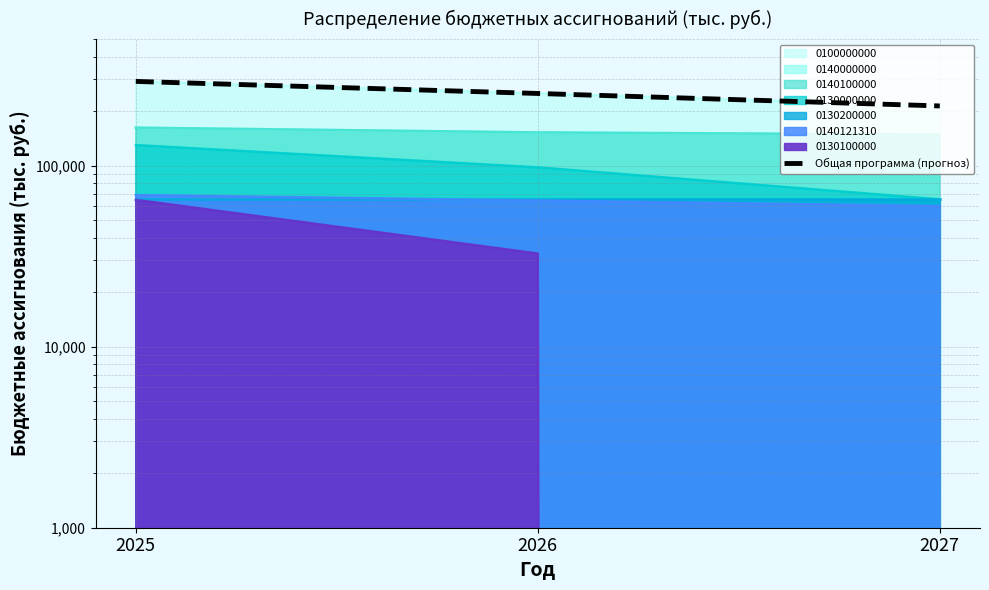

Approximately how many times larger is the value at 2026 compared to 2027?

1.2